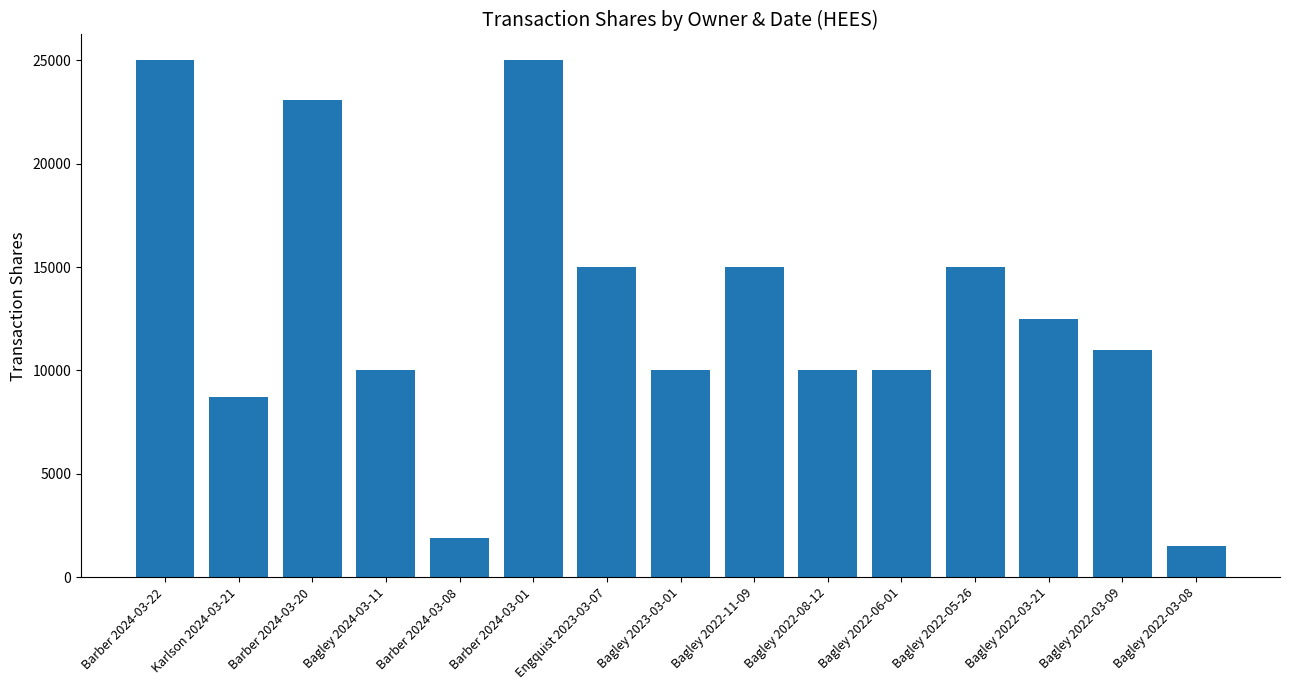

How many data points are less than 11007?

7